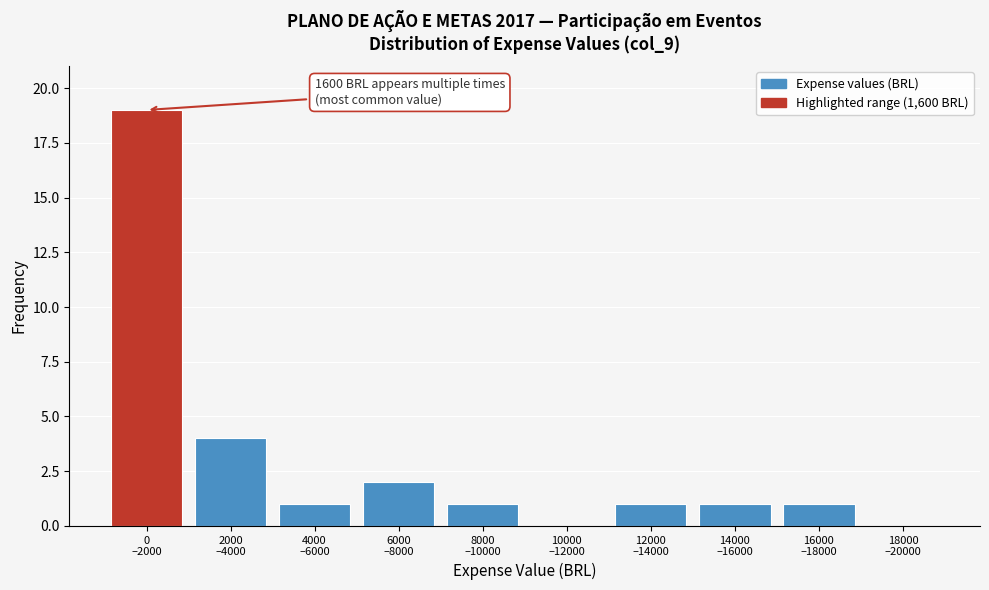

What is the sum of all values?

30